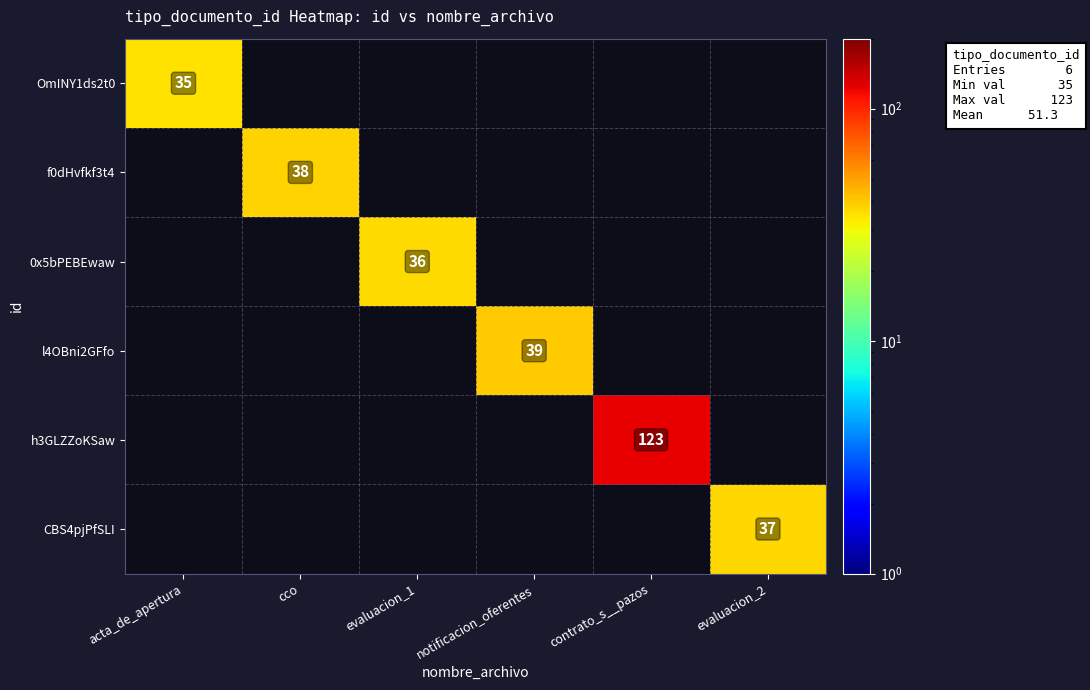

True or false: f0dHvfkf3t4 has a value of 38 at cco.

True